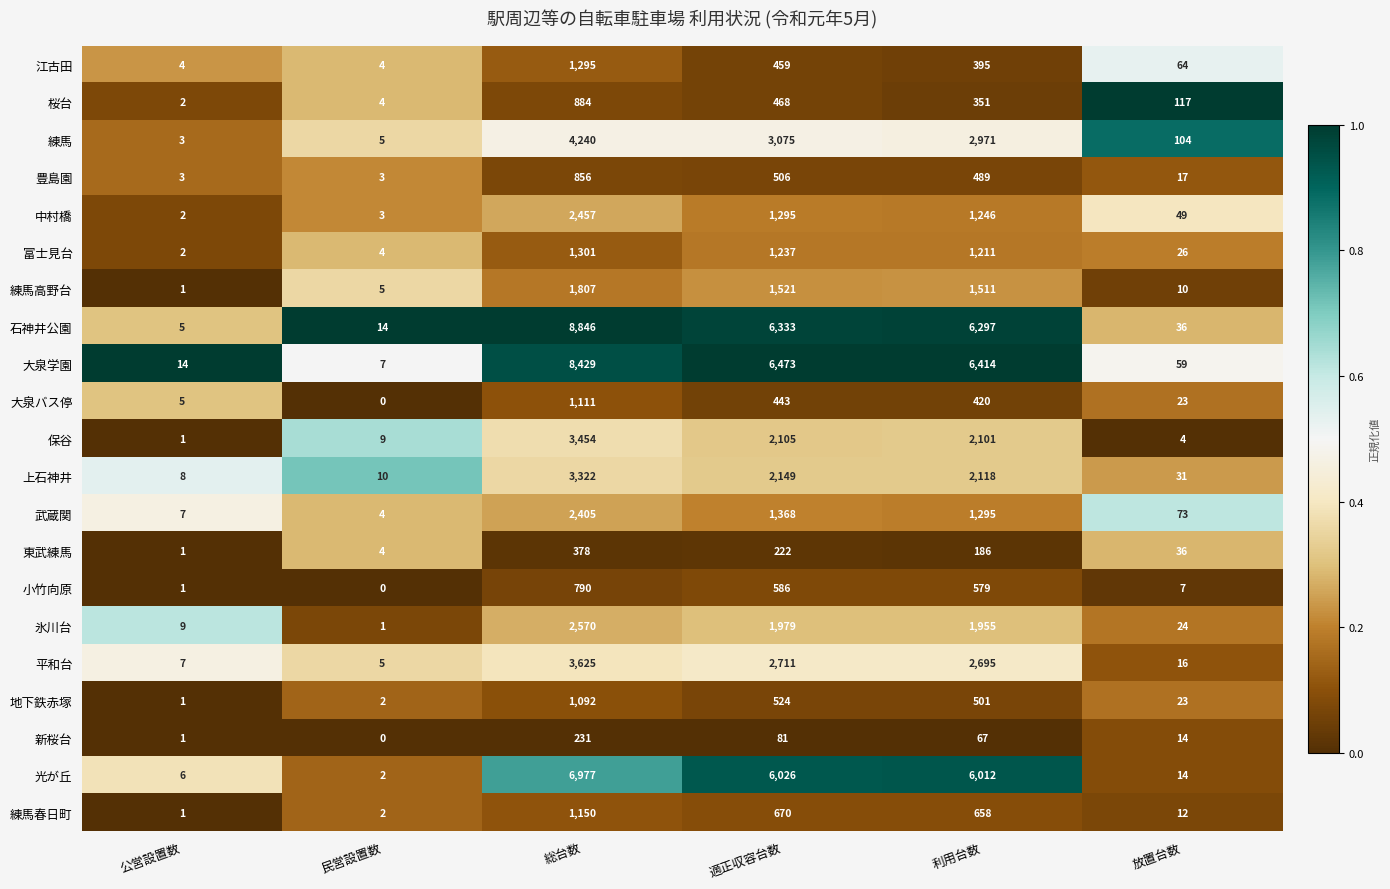

Which series has the widest spread of values?

石神井公園